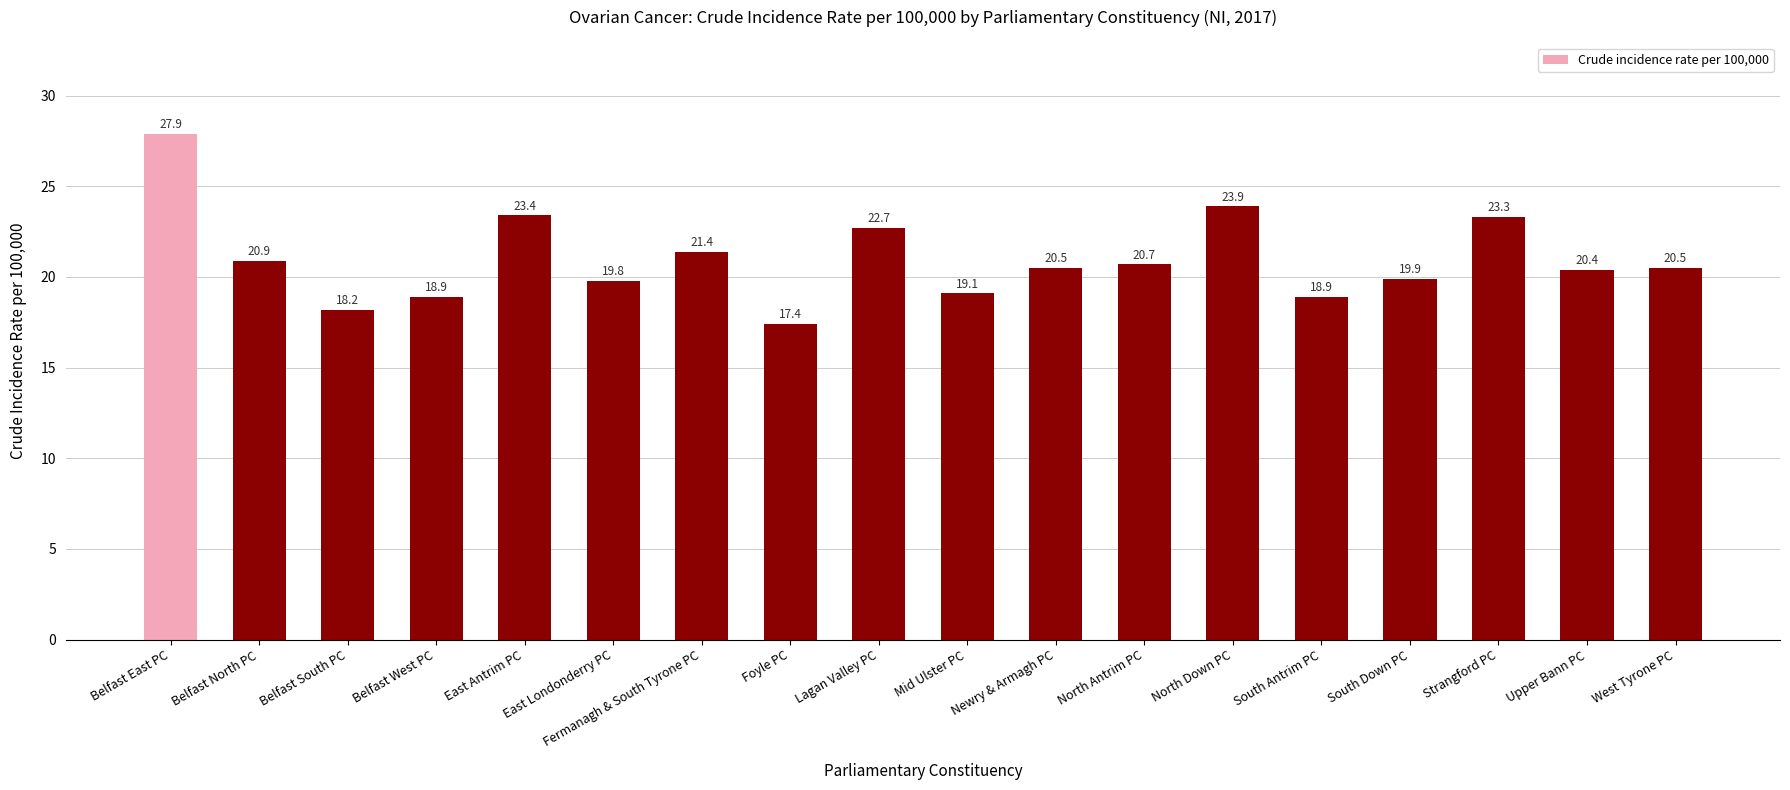

What is the average value?

21.0